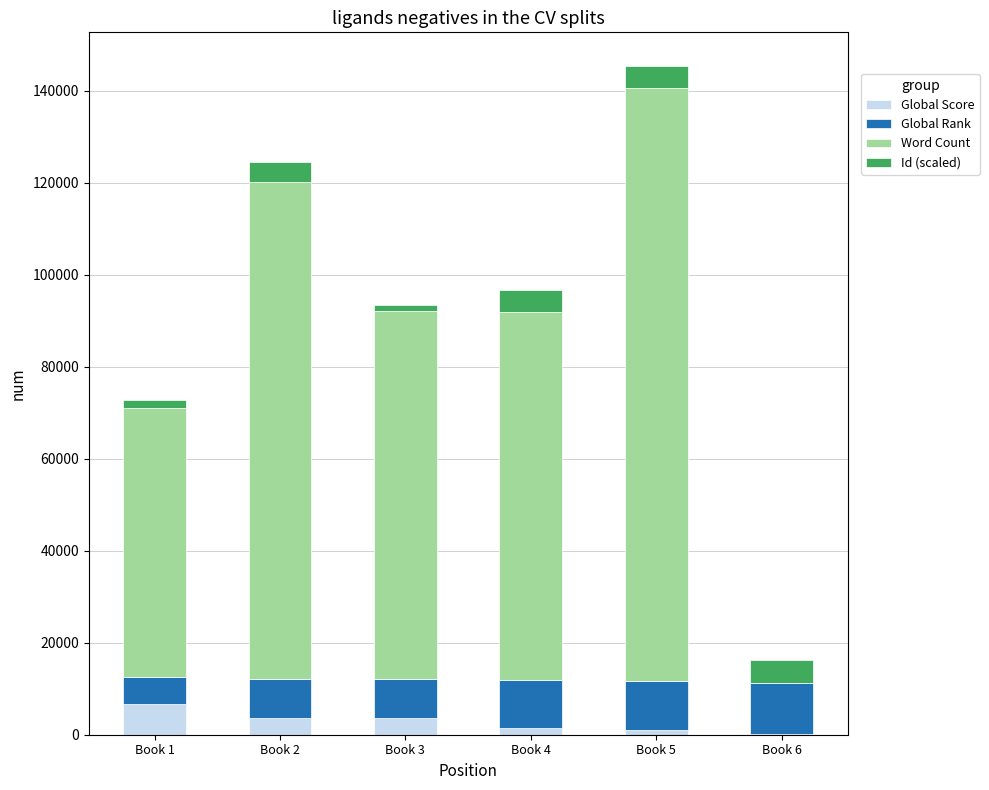

What is the maximum value for Global Score?

6700.0